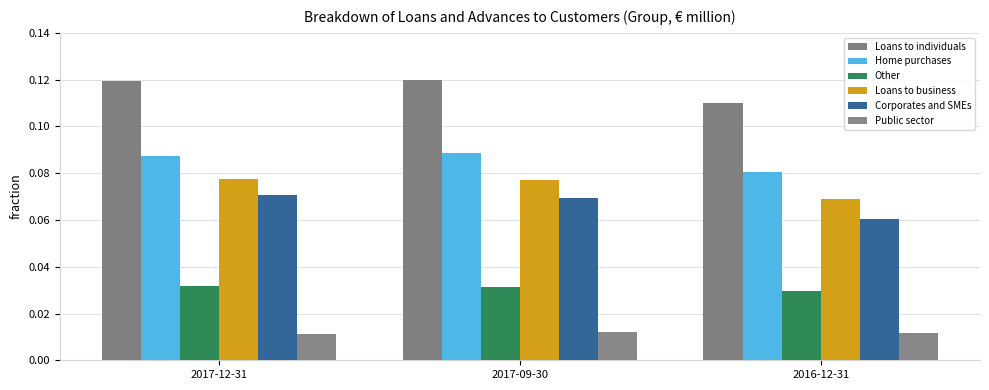

How many bars are there in total?

18